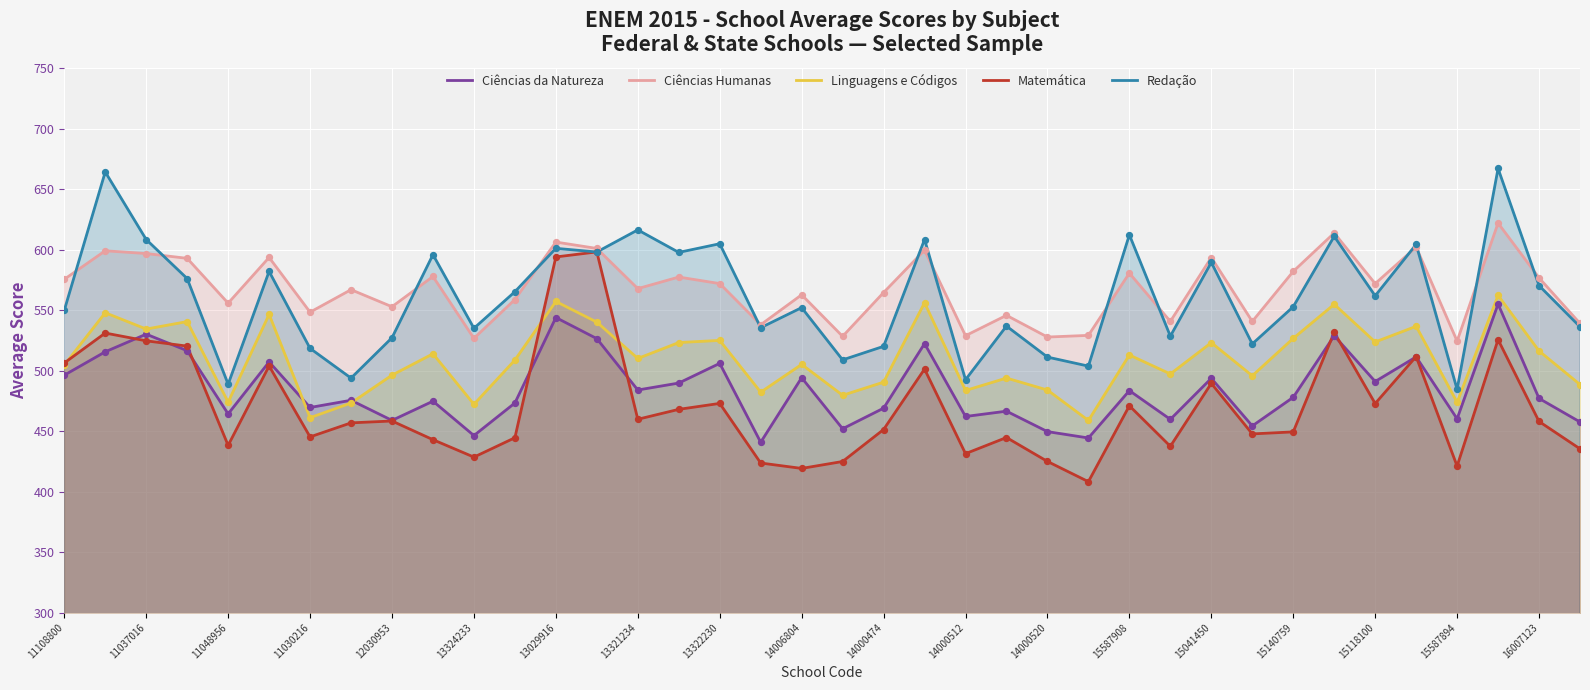

What are all the series names shown in the legend?

Ciências da Natureza, Ciências Humanas, Linguagens e Códigos, Matemática, Redação